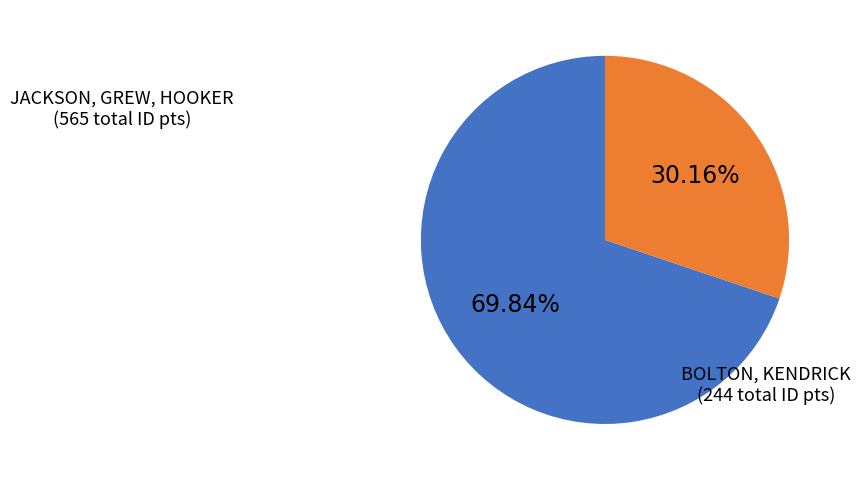

How many slices are in this pie chart?

2